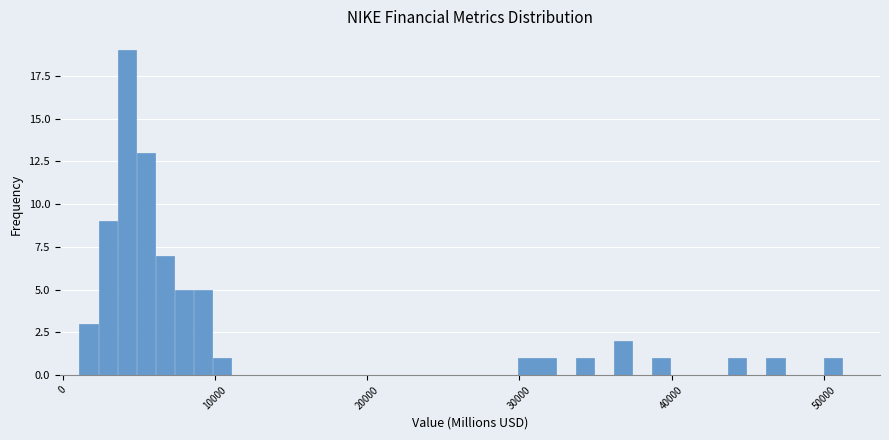

Read against the x-axis, roughly where is the centre of the tallest bar?

4000